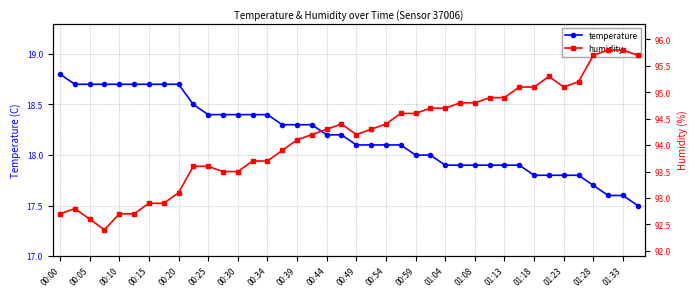

What is the maximum value for temperature?

18.8